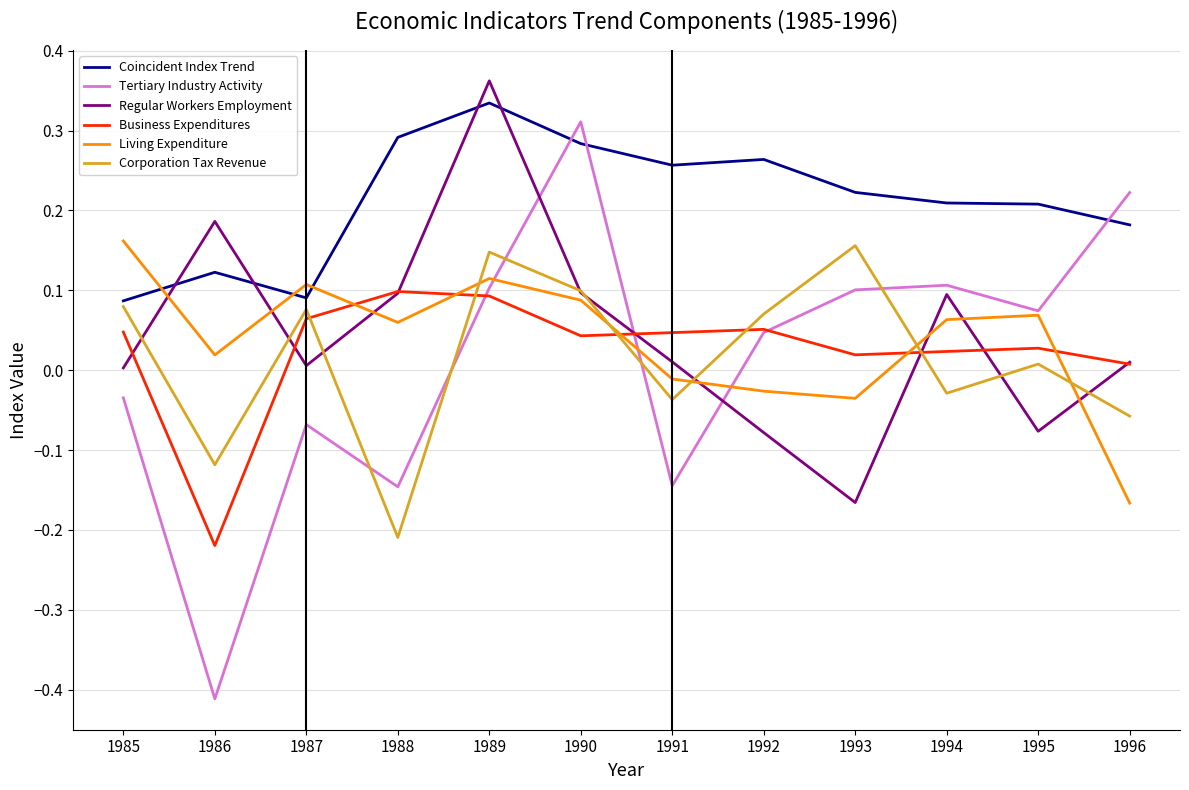

Which series changed the most between 1986 and 1992?

Tertiary Industry Activity